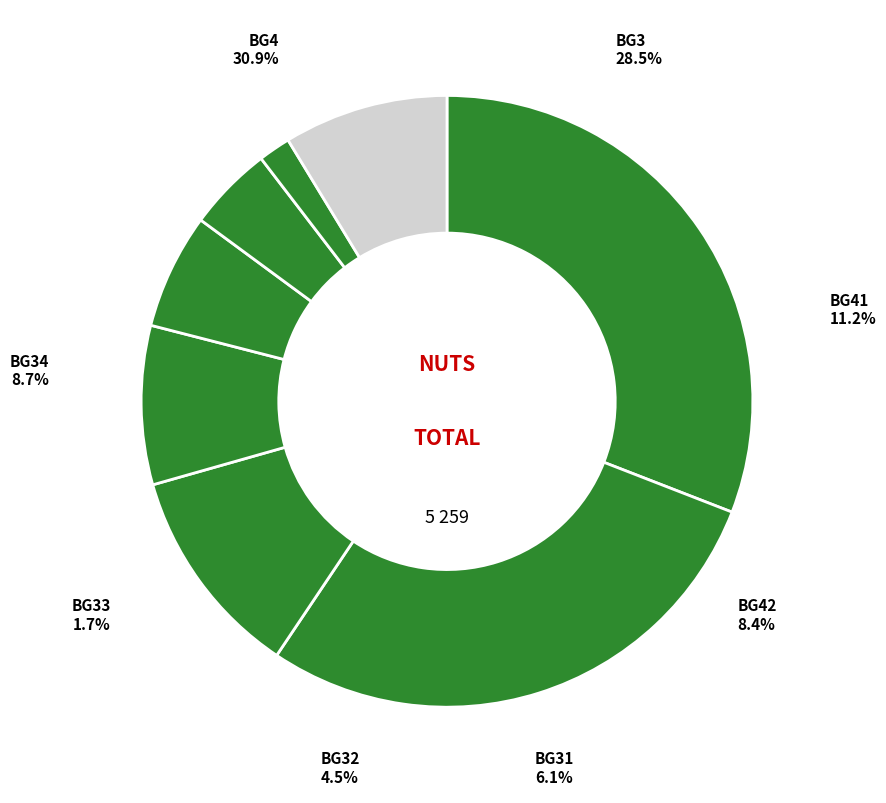

True or false: BG31 accounts for 6% of the total.

True